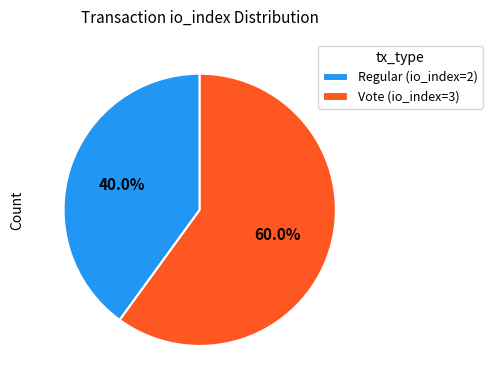

To the nearest percent, what is the difference between the Regular (io_index=2) and Vote (io_index=3) slice percentages?

20%